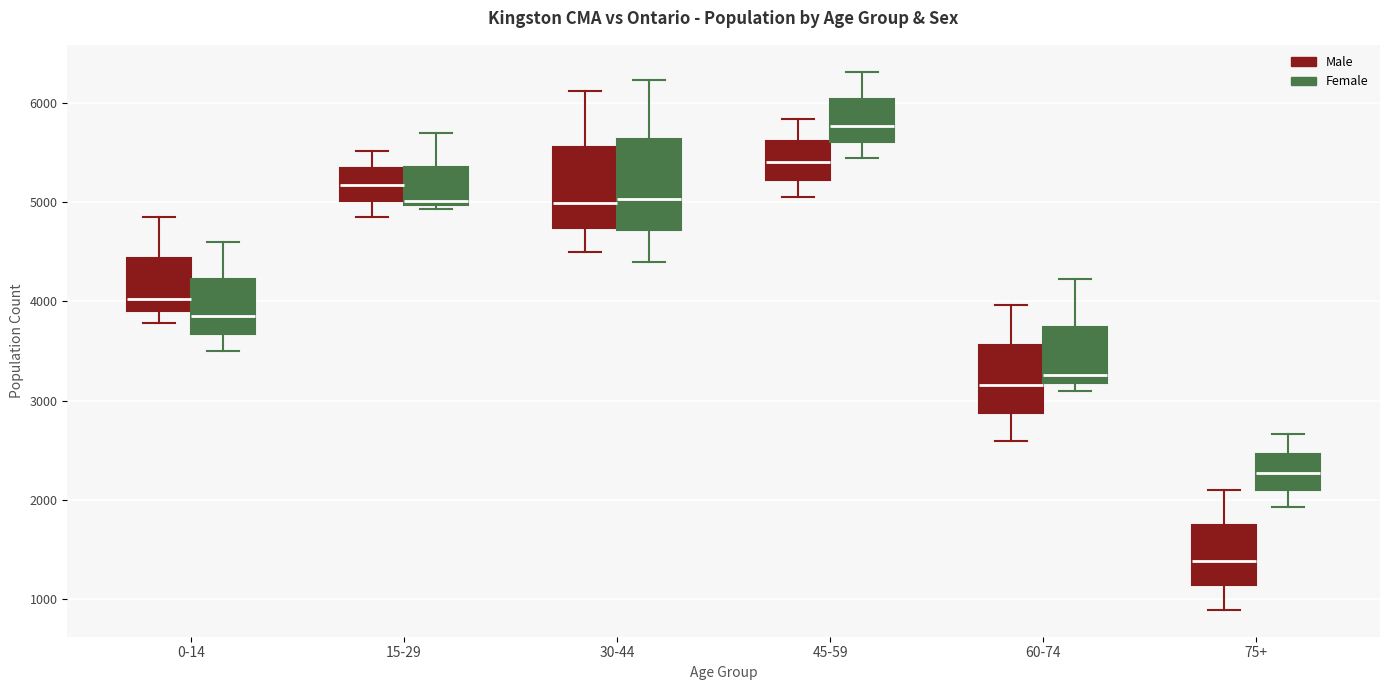

Which box's median line is the lowest?

75+ (Male)